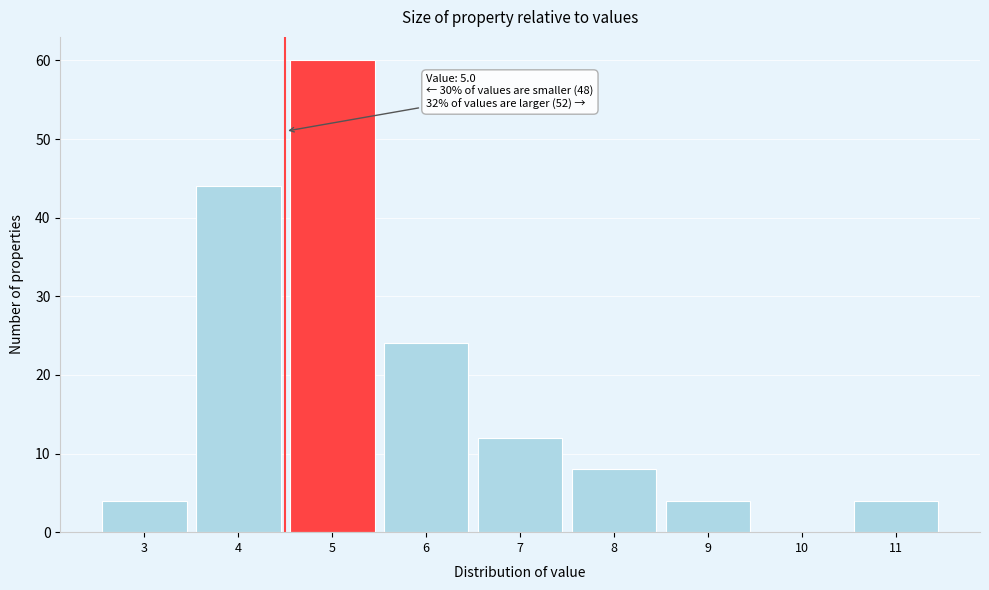

Reading right to left, list all the values displayed in this chart.

11=4	10=0	9=4	8=8	7=12	6=24	5=60	4=44	3=4